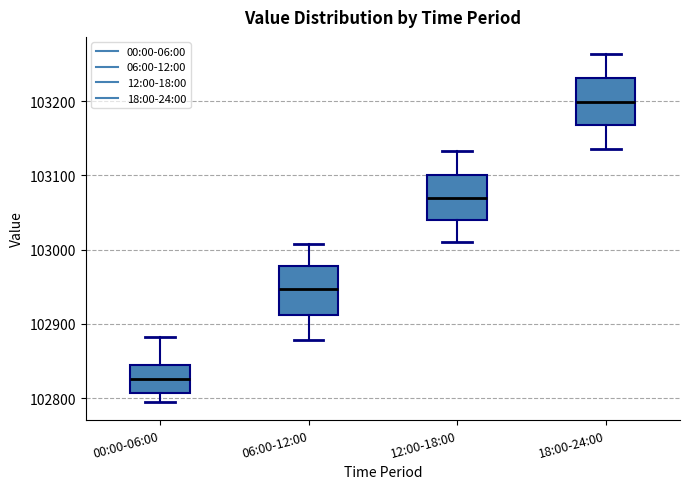

Which box's median line is the lowest?

00:00-06:00